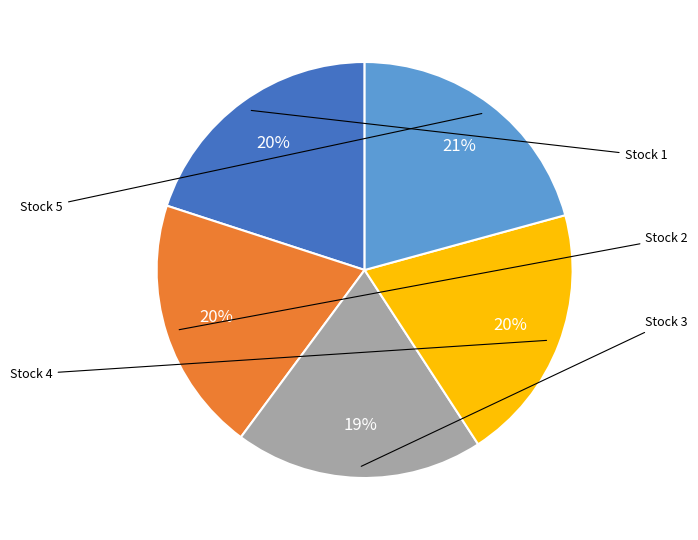

To the nearest percent, what is the average slice percentage?

20%